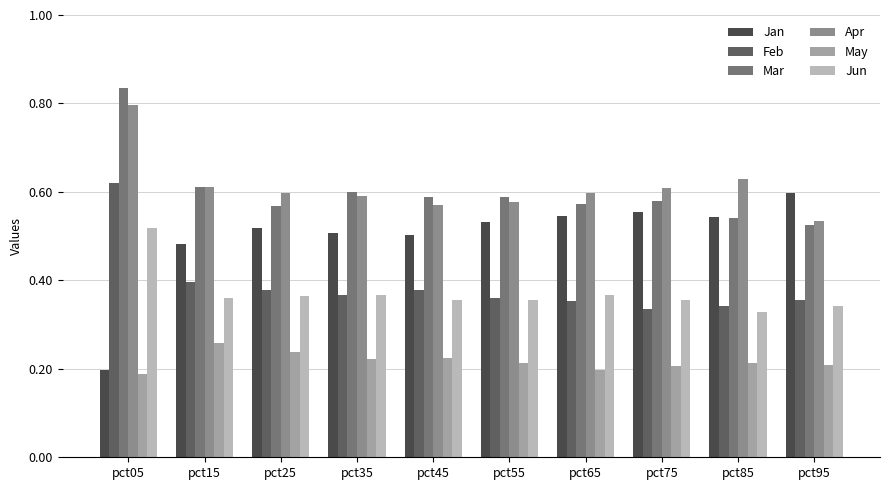

What is the sum of the Mar values at pct65 and pct25?

1.1